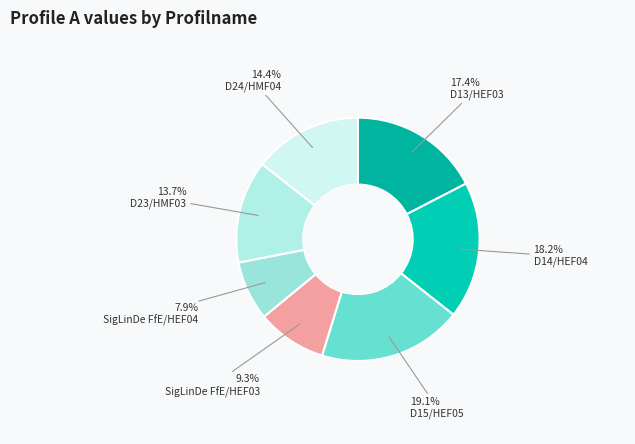

To the nearest percent, what is the difference between the largest and smallest slice percentages?

11%